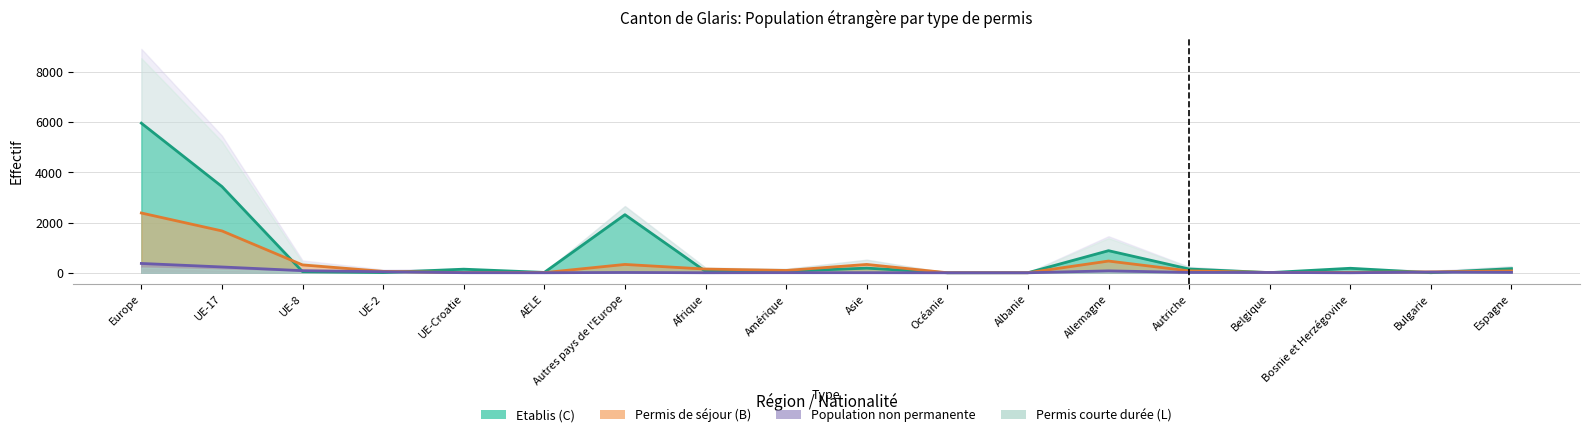

What is the difference between the maximum and minimum values in the Population non permanente series?

371